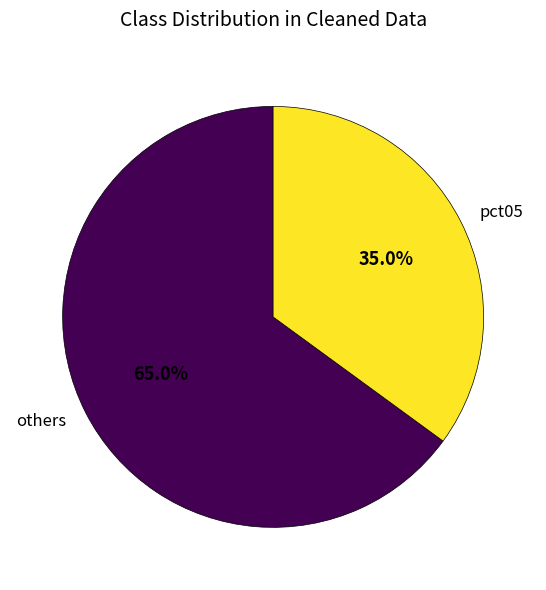

What percentage is NOT represented by pct05?

65.0%